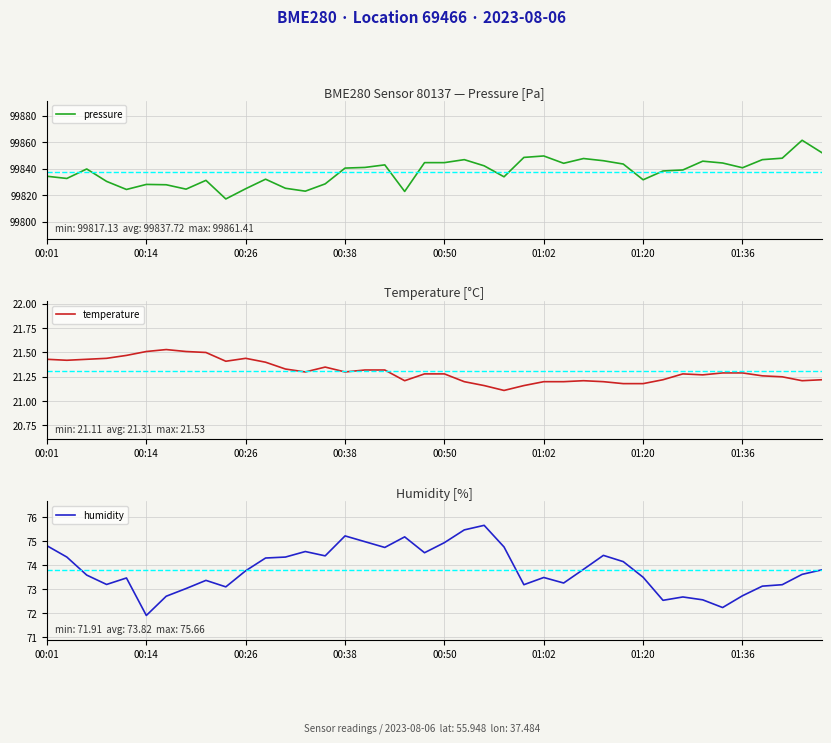

True or false: temperature has a value of 28.8 at 00:01.

False